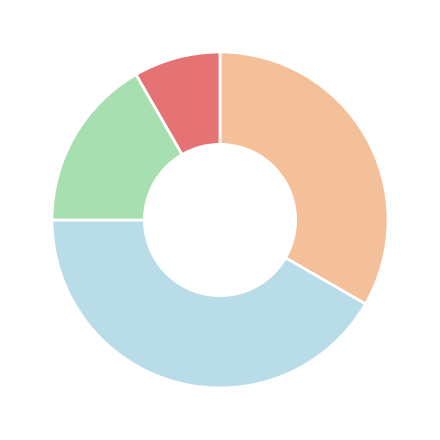

How many segments does this pie chart have?

4